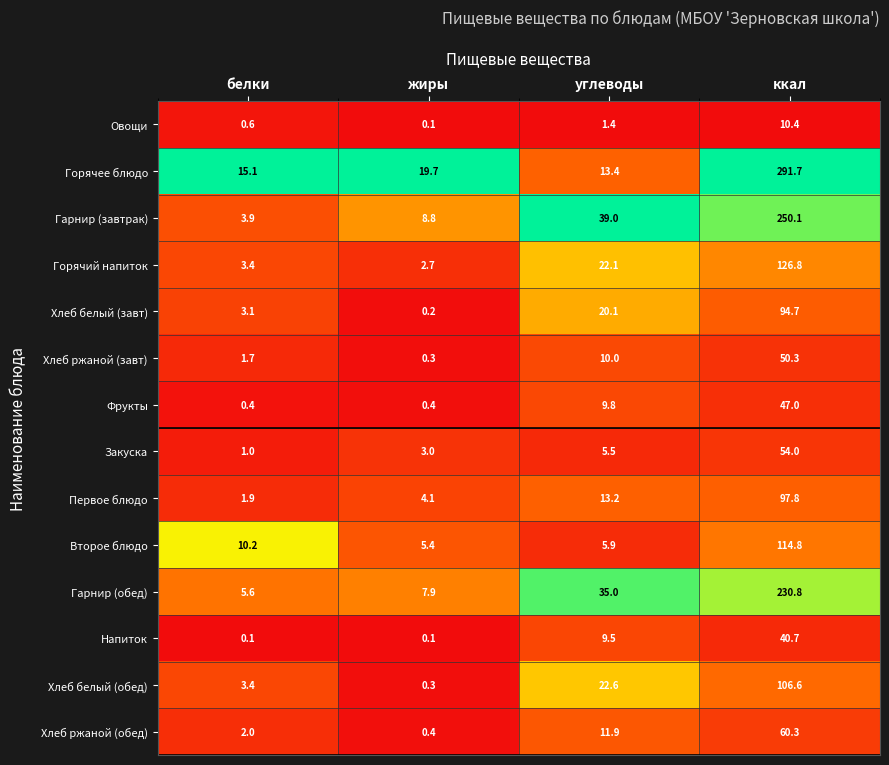

Is it true that Первое блюдо equals 4.1 at жиры?

True